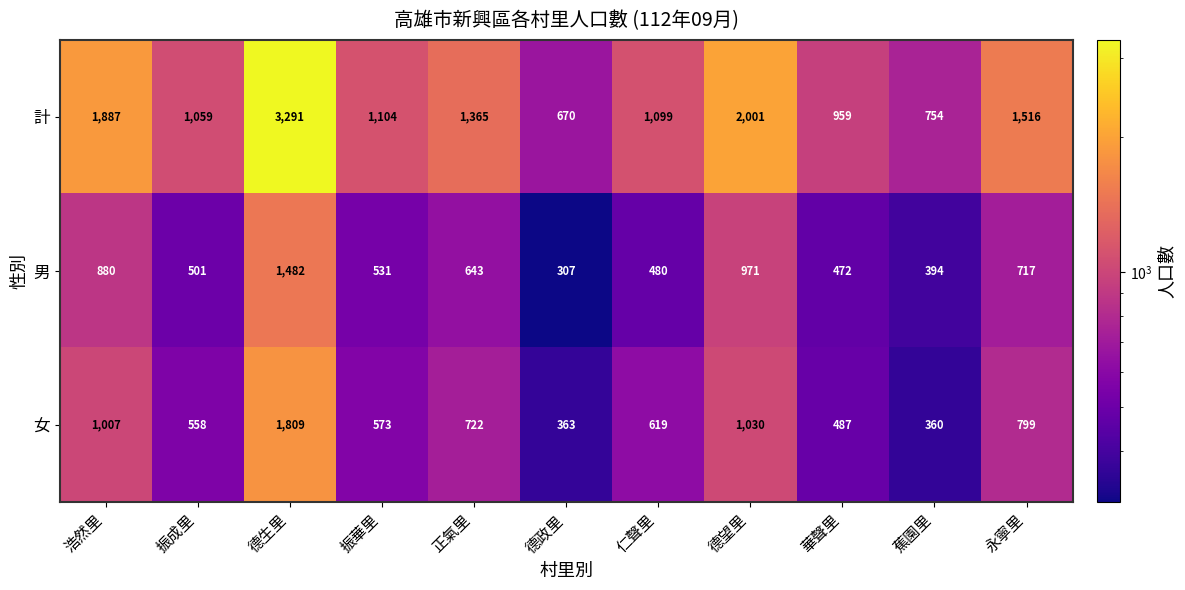

True or false: 男 has a value of 219 at 仁聲里.

False